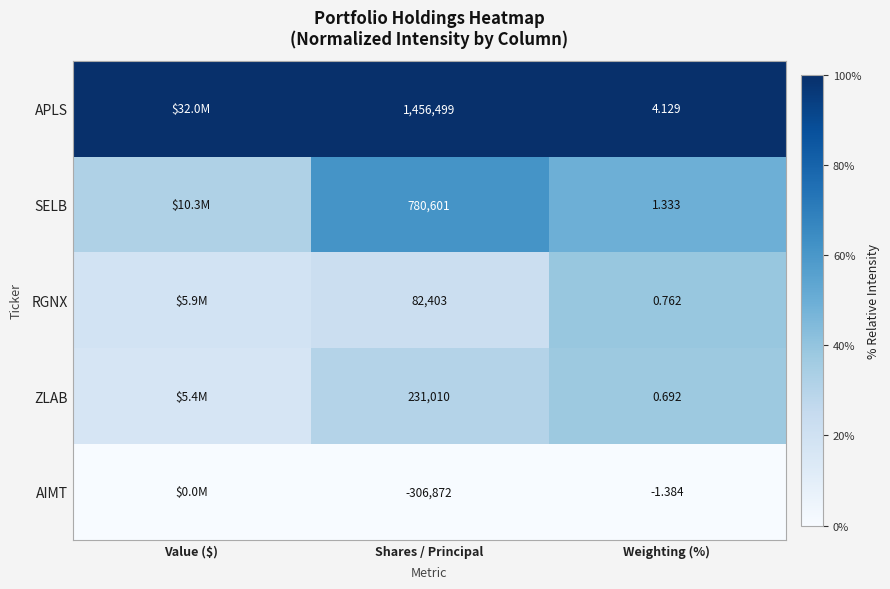

Count the number of categories in the chart.

3